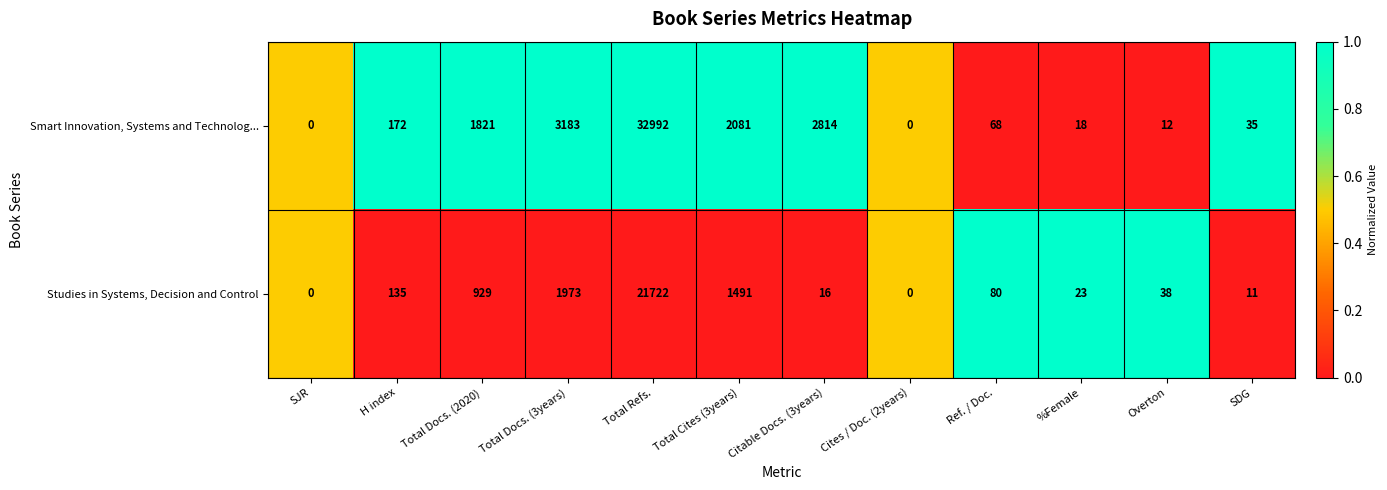

At which label is Smart Innovation, Systems and Technolog... closest to 16496?

Total Docs. (3years)